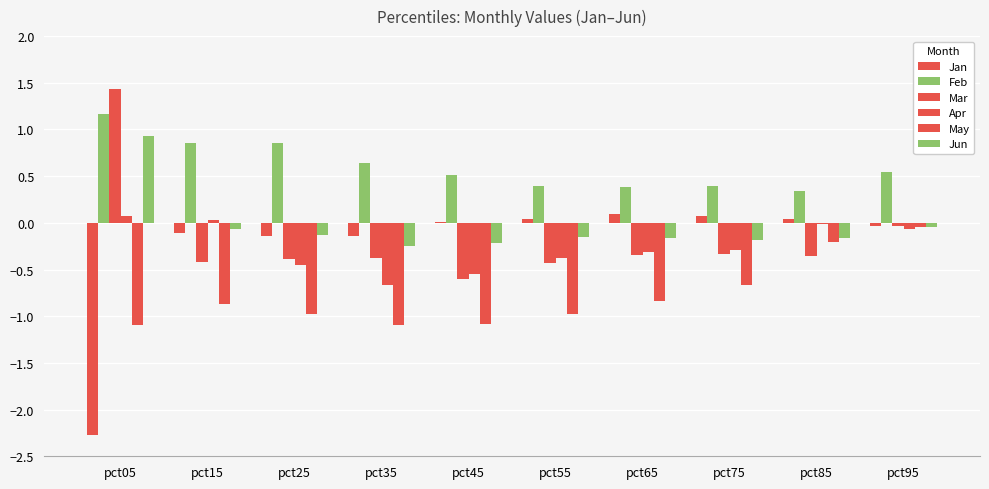

At which category is the sum across all series the highest?

pct95